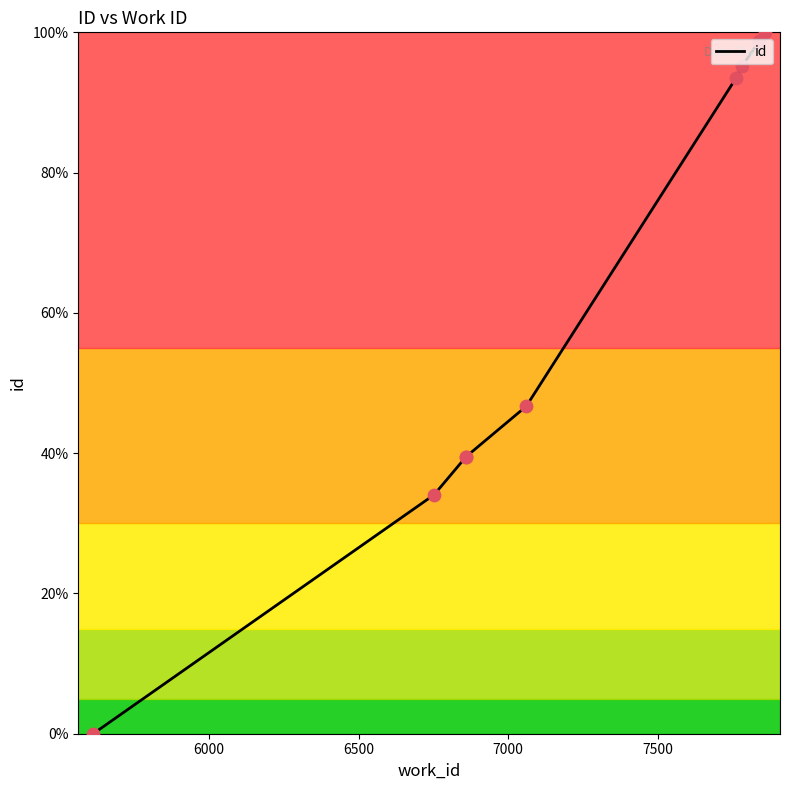

Approximately how many times larger is the value at 7060 compared to 7858?

0.5